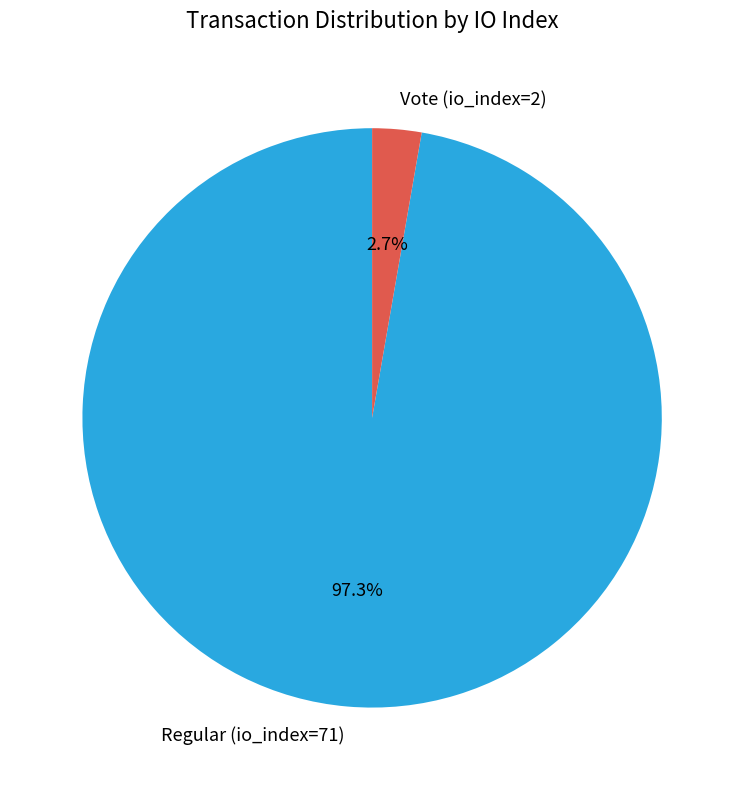

Between Regular (io_index=71) and Vote (io_index=2), which is larger?

Regular (io_index=71)